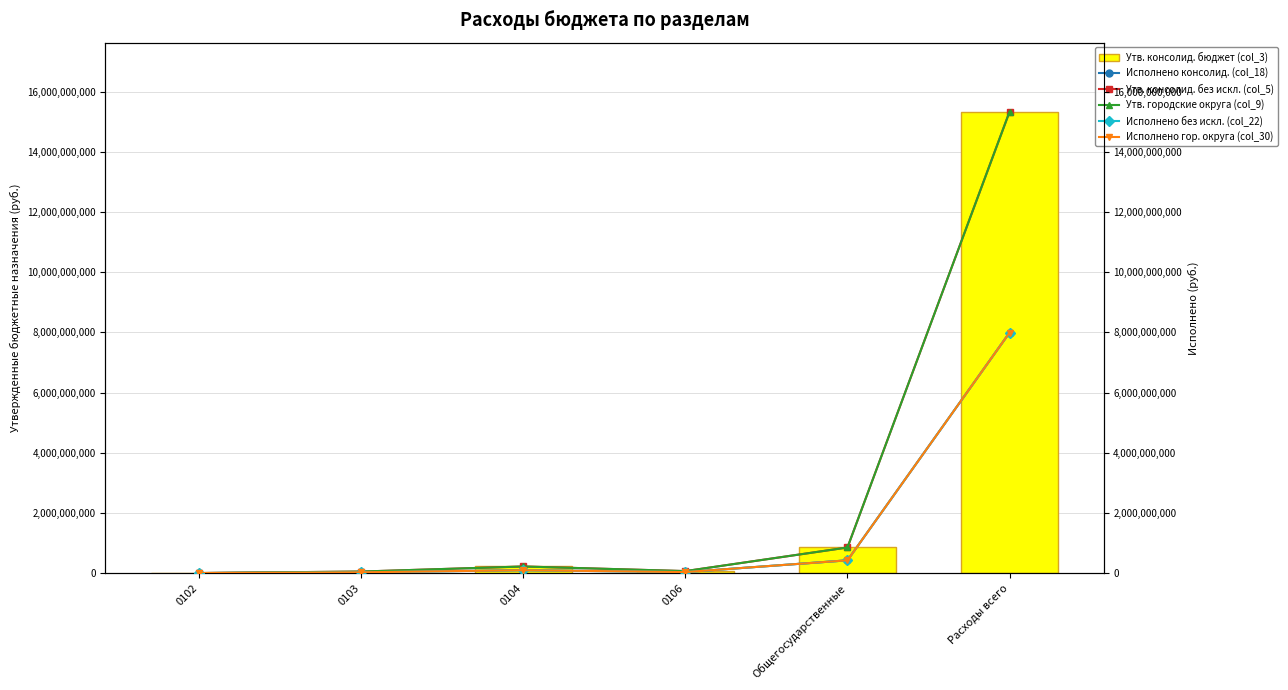

What is the value of the Утв. городские округа (col_9) bar at the 3rd from the left?

221966292.6